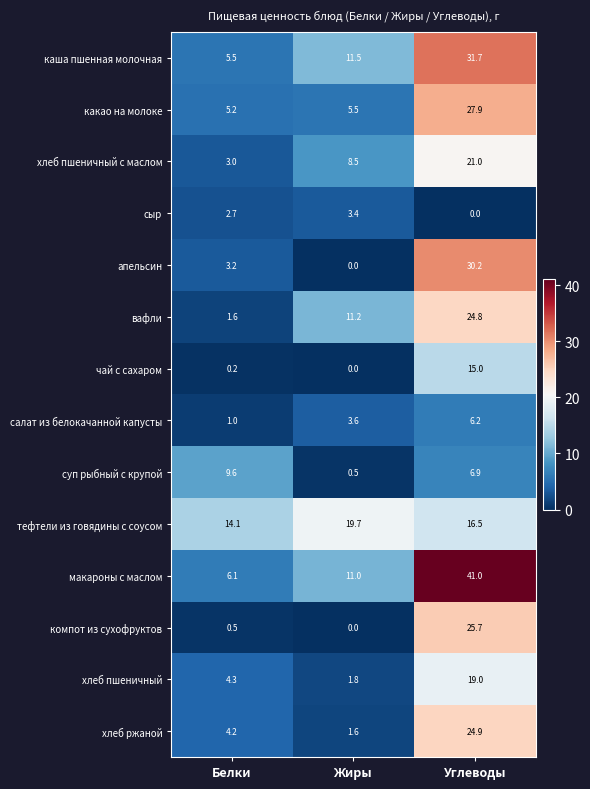

What is the difference between the maximum and second lowest values in the сыр series?

0.7